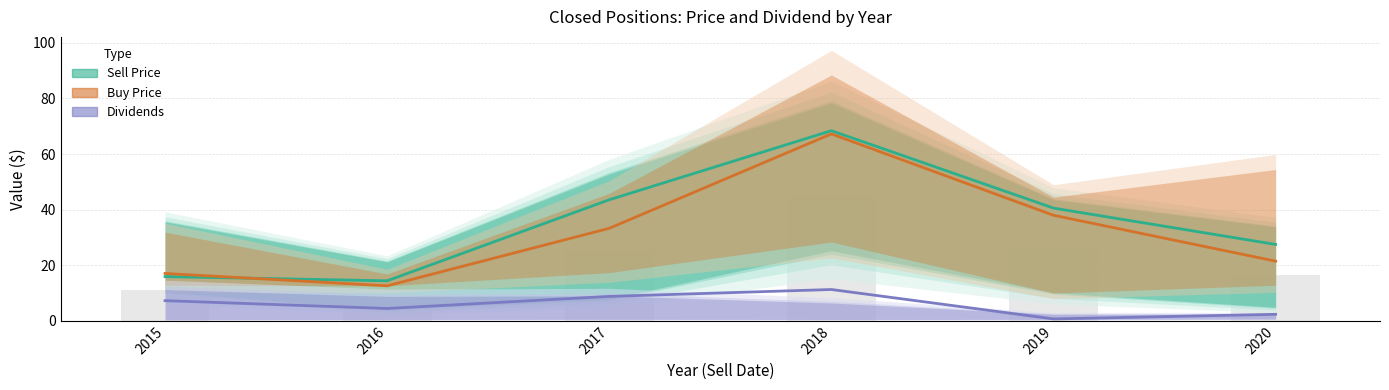

Between 2016 and 2018, which series saw the biggest shift?

Buy Price